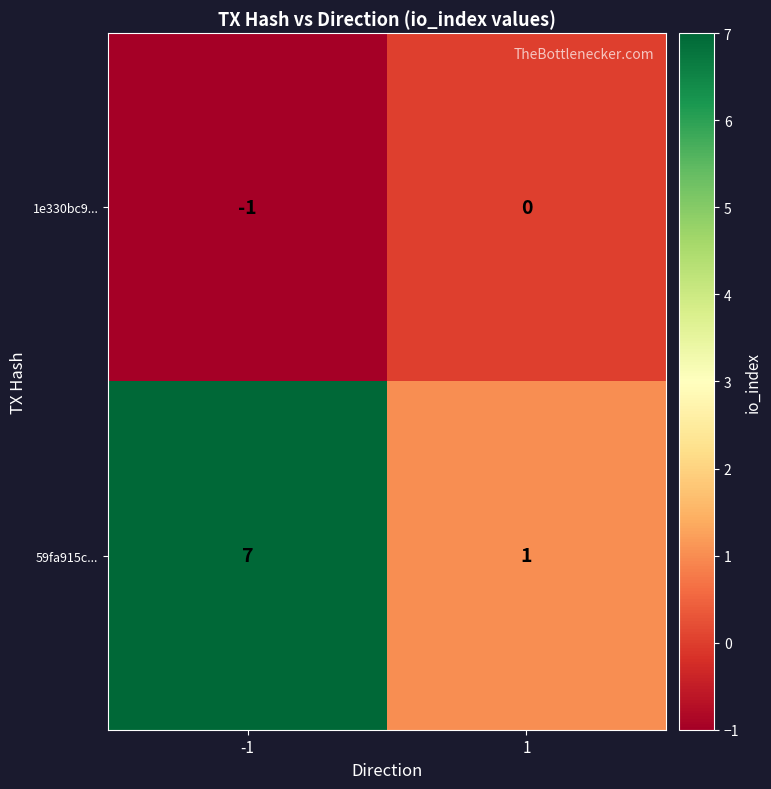

What is the spread (max minus min) of values at 1?

1